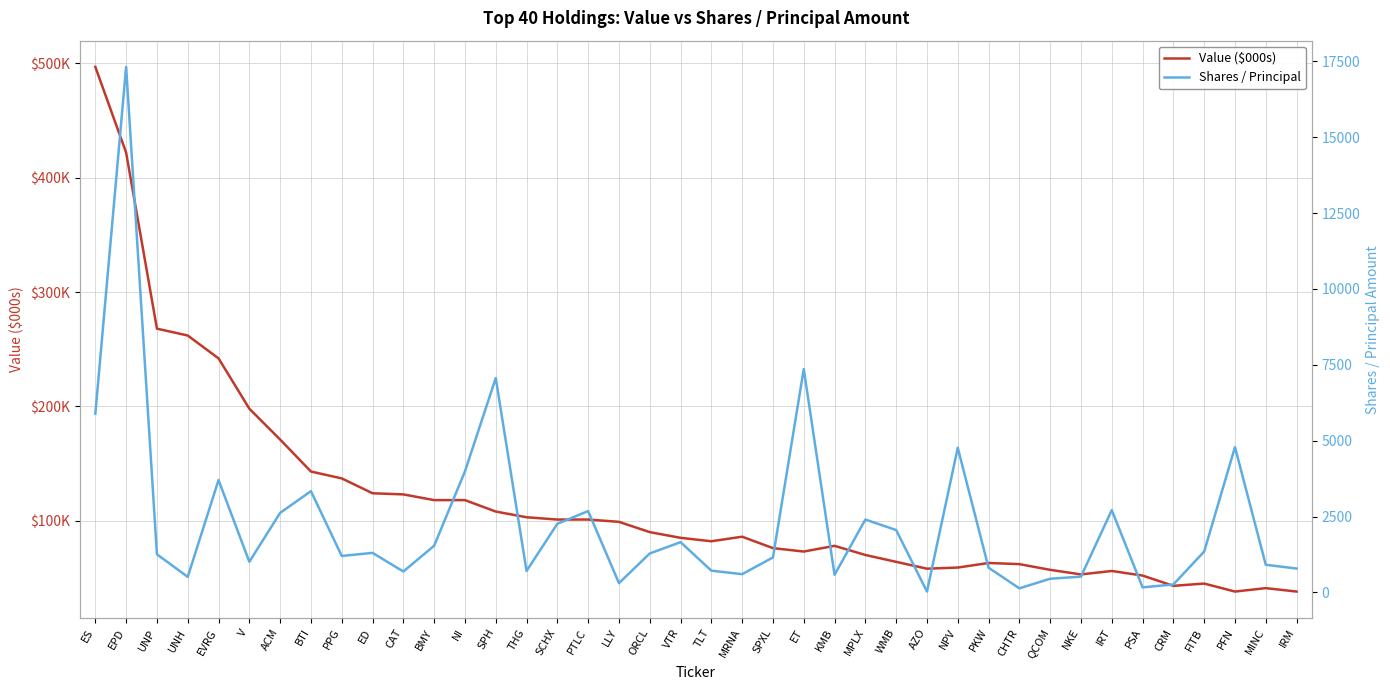

Count the number of data series in this chart.

2